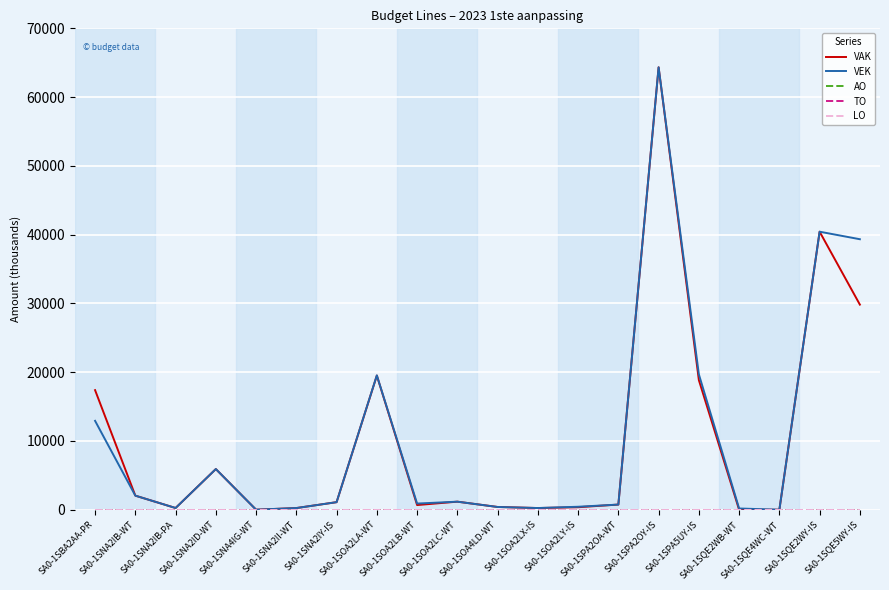

Does the chart display data point markers on the line(s)?

No